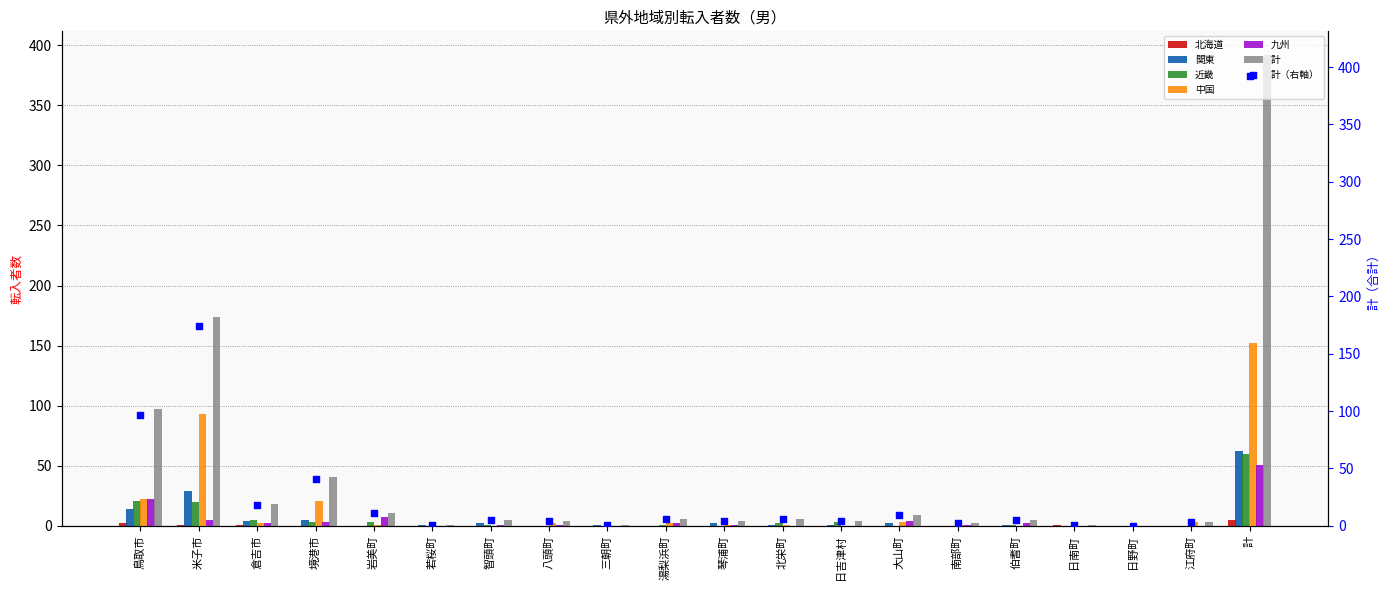

Which series contains the highest Y value?

計